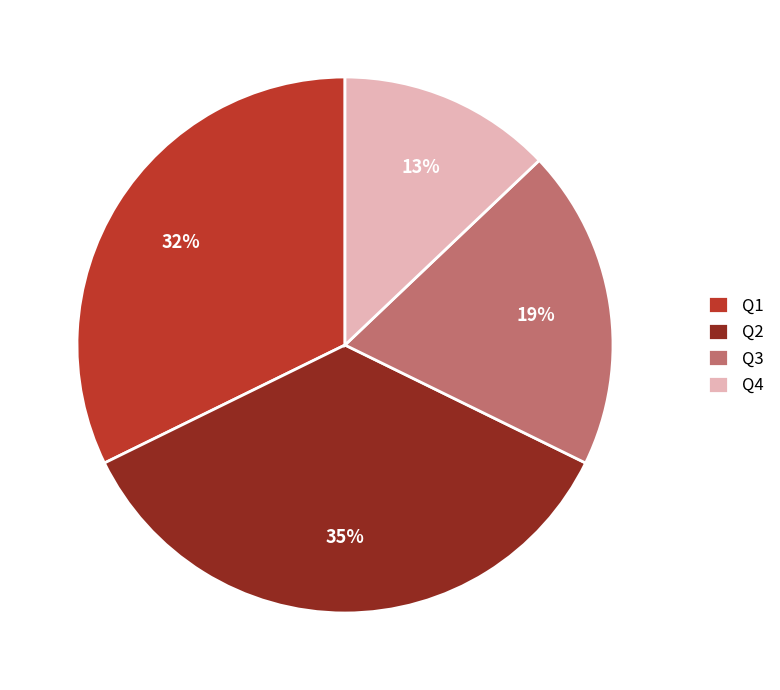

True or false: Q3 accounts for 19% of the total.

True